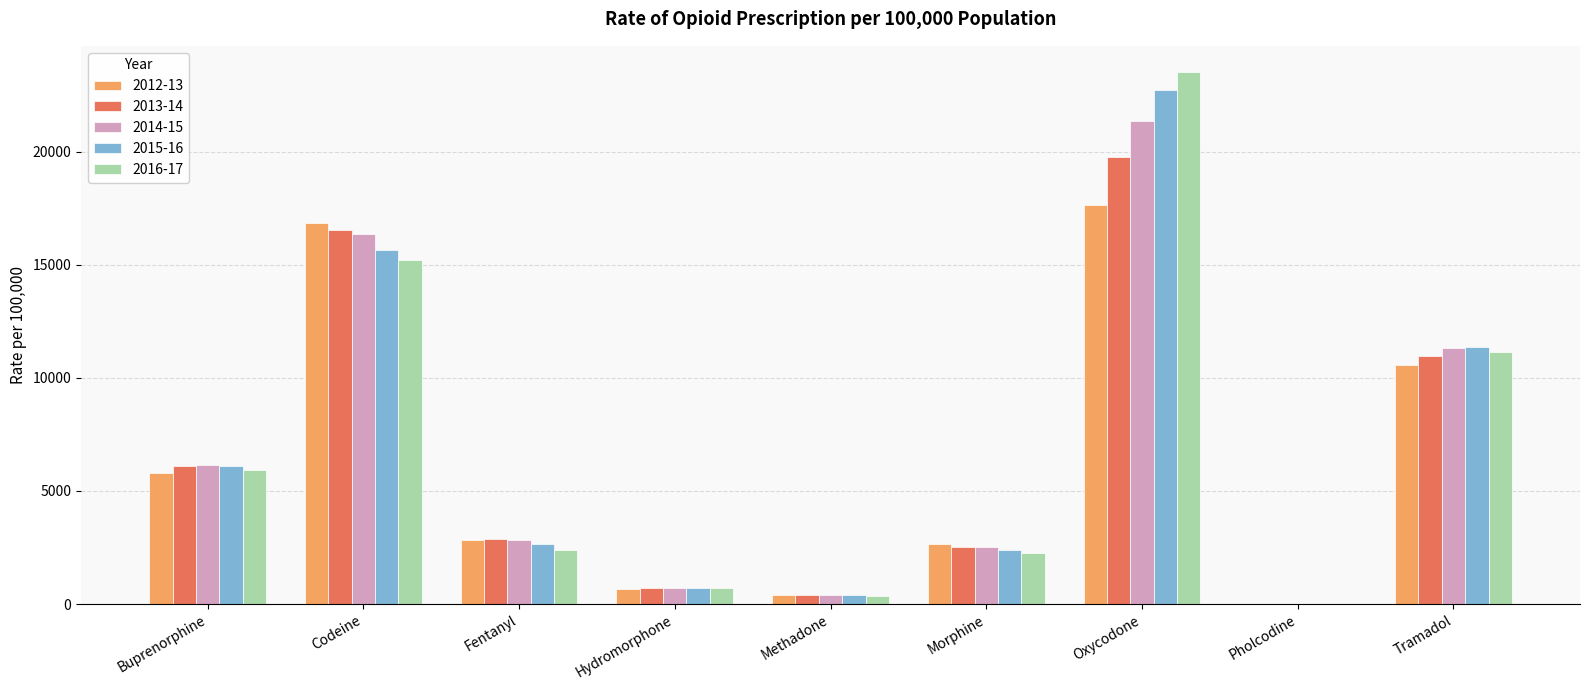

At which category is the sum across all series the highest?

Oxycodone